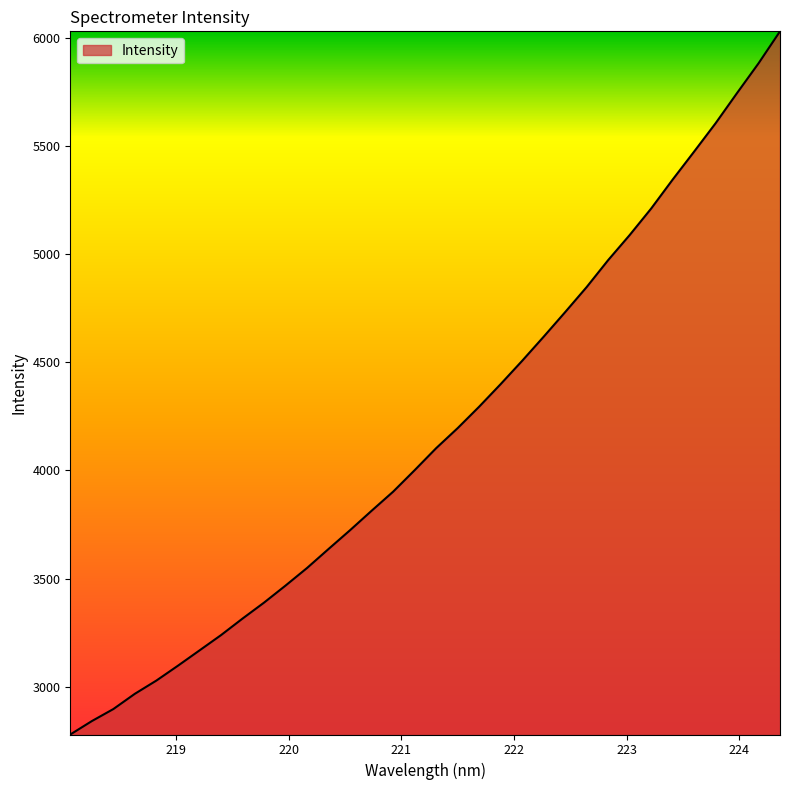

What is the difference between the maximum and minimum values?

3252.8